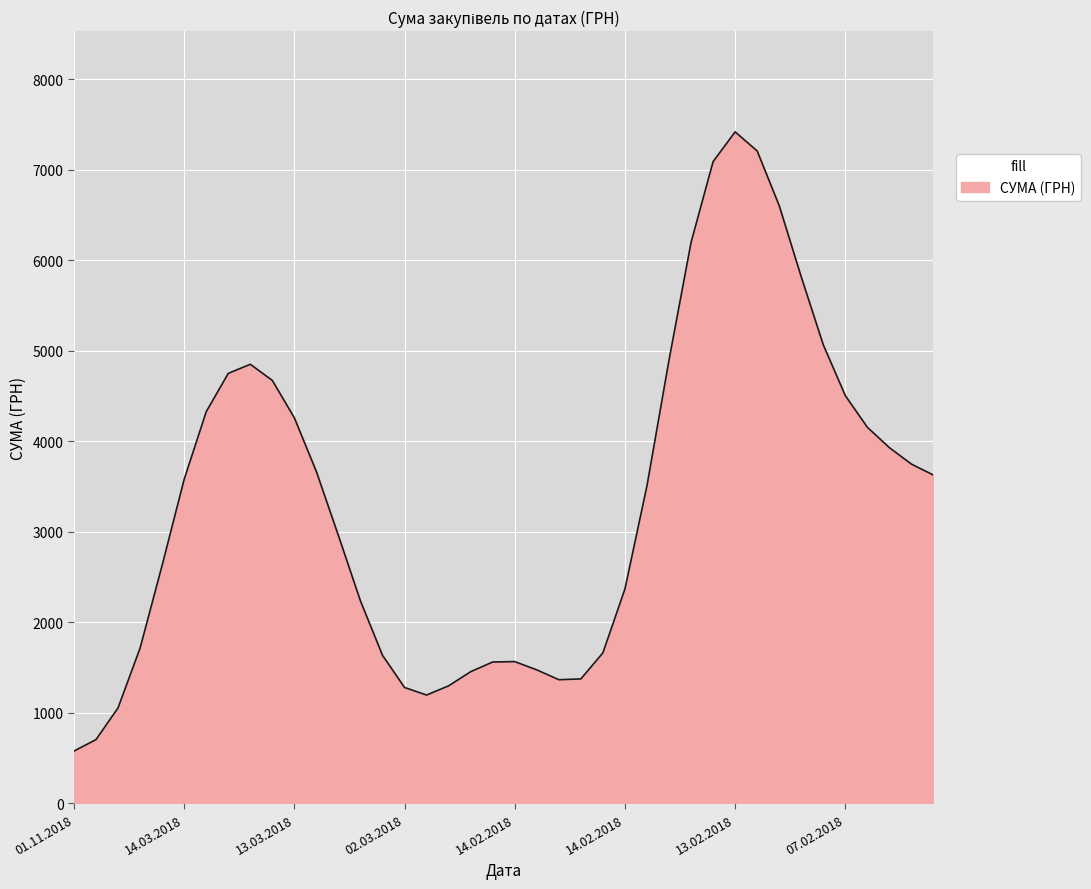

What is the maximum value shown in the chart?

7420.6